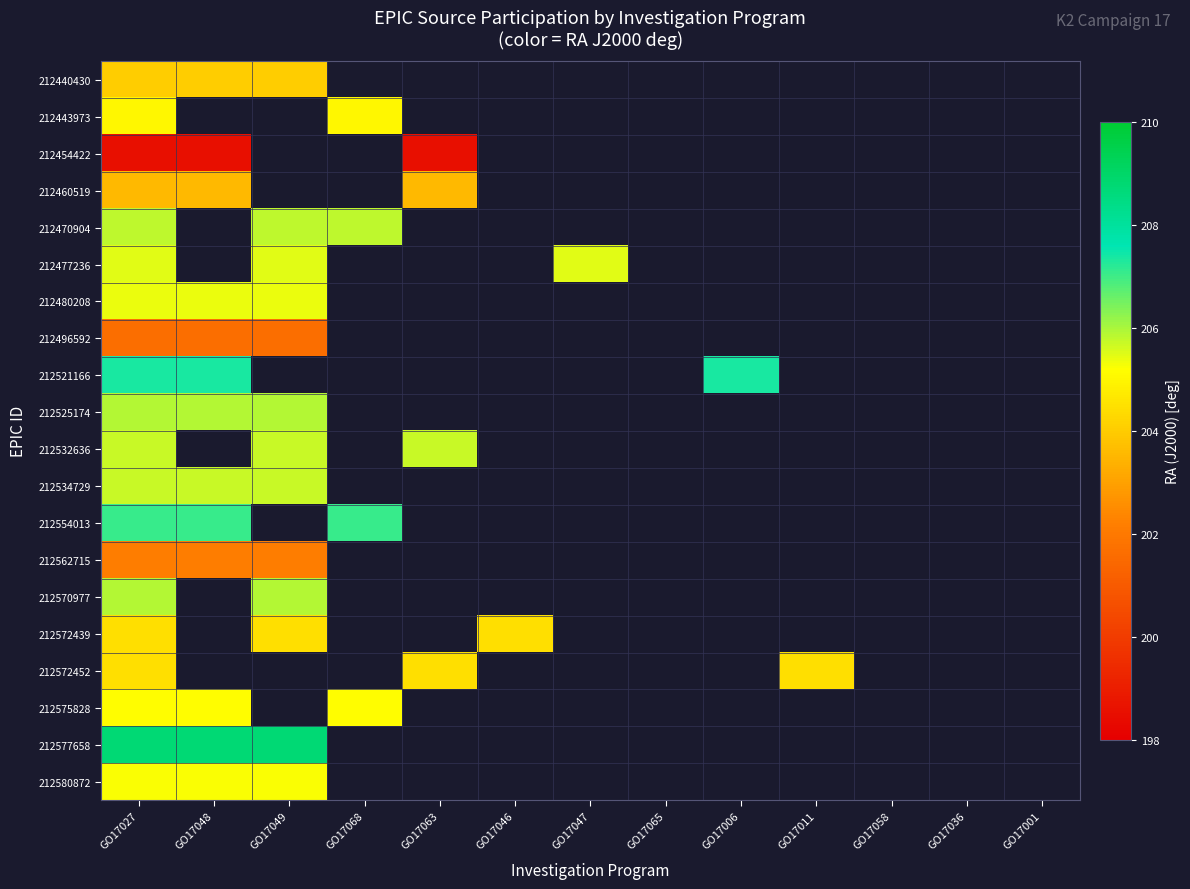

Where is 212525174 nearest to the value 205?

GO17027